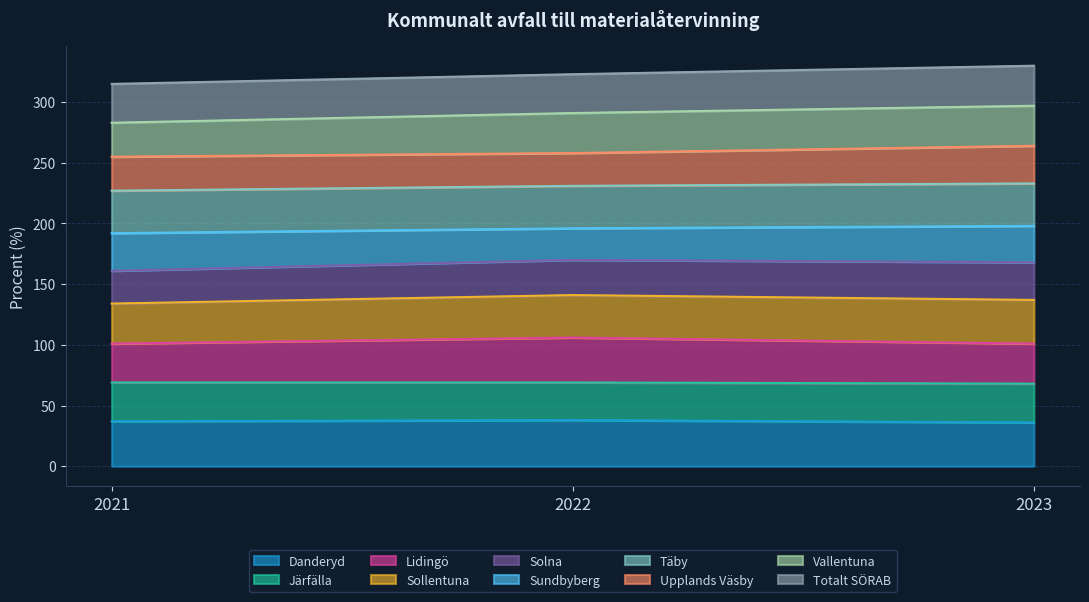

How many values in the Danderyd series are below 37?

1